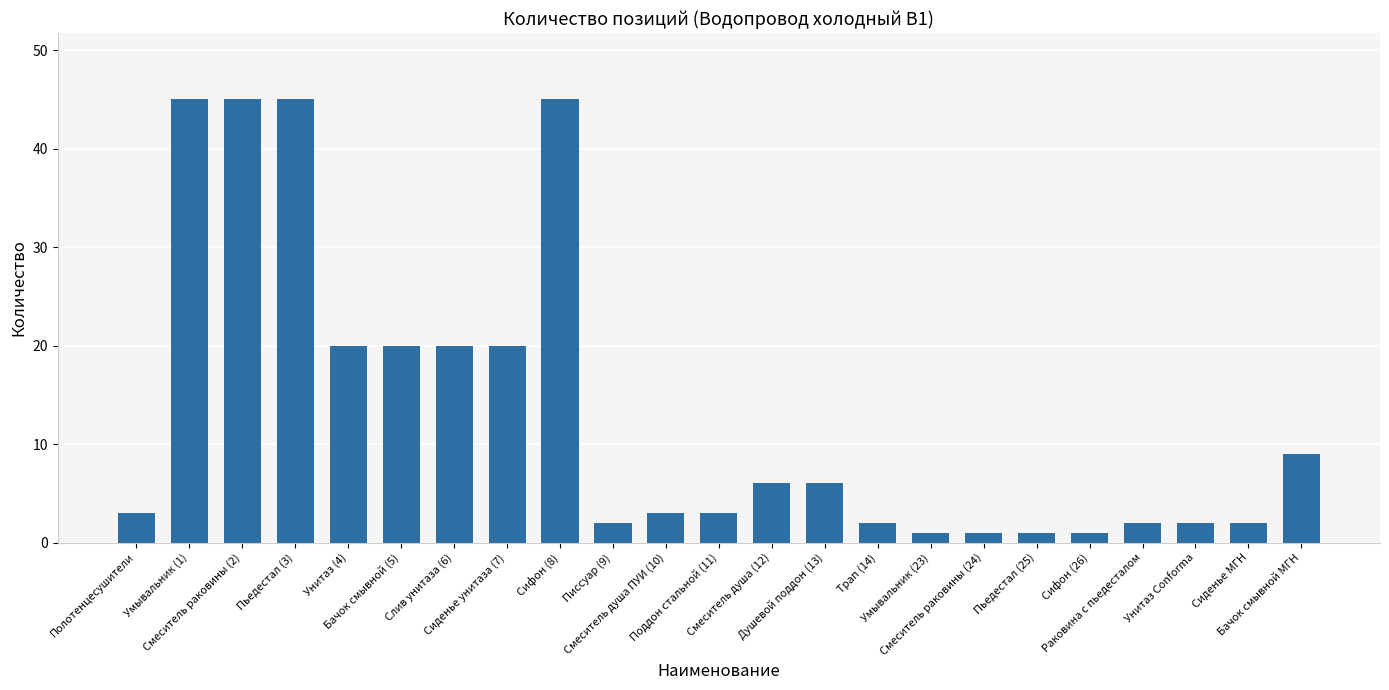

What is the value of the 15th bar from the left?

2